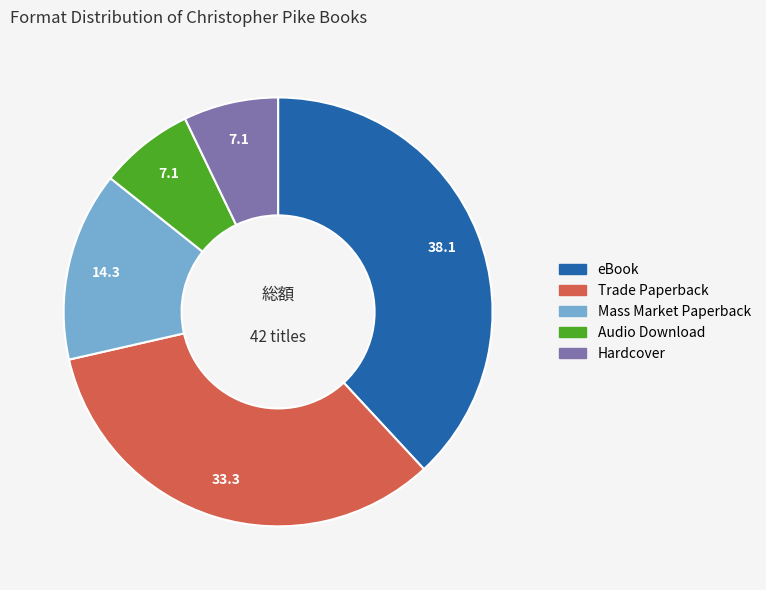

The Trade Paperback slice represents 33% of the pie. True or false?

True